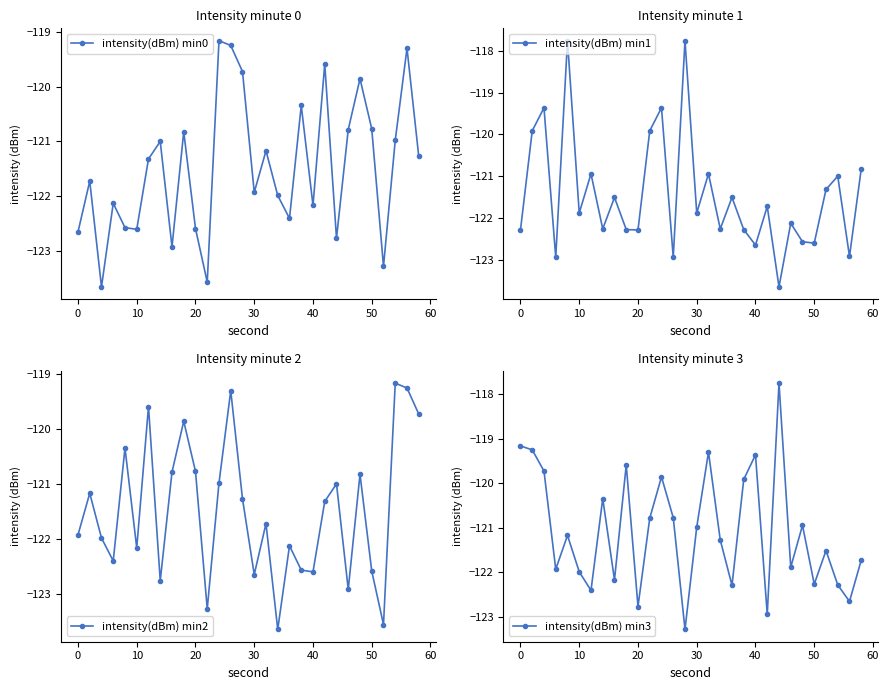

How many data points does each series have?

30